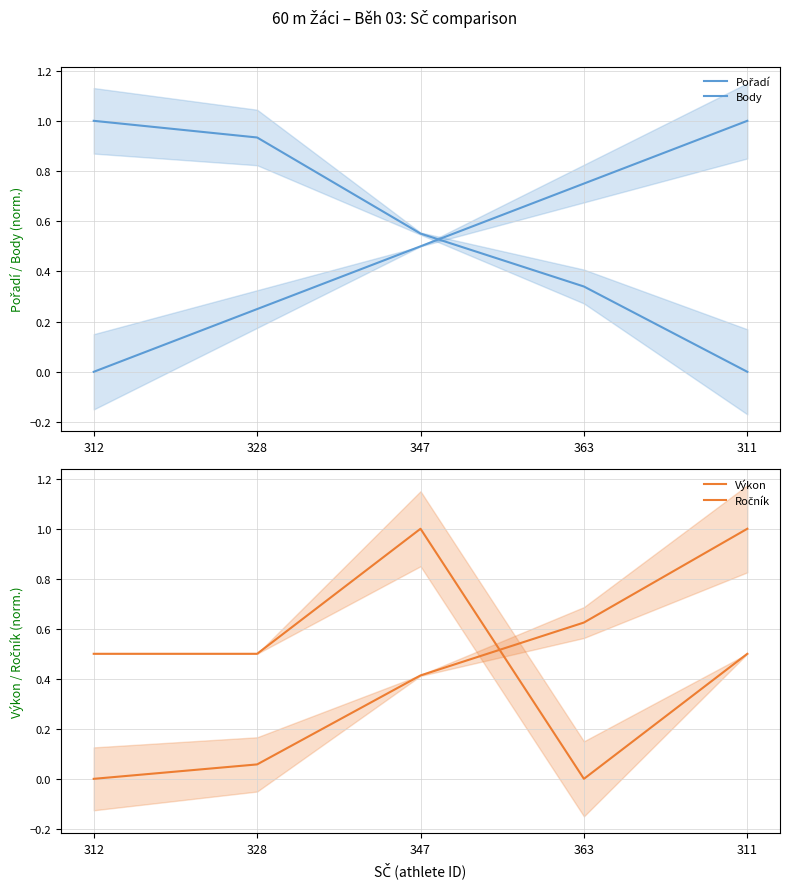

How many values in Body are above zero?

4